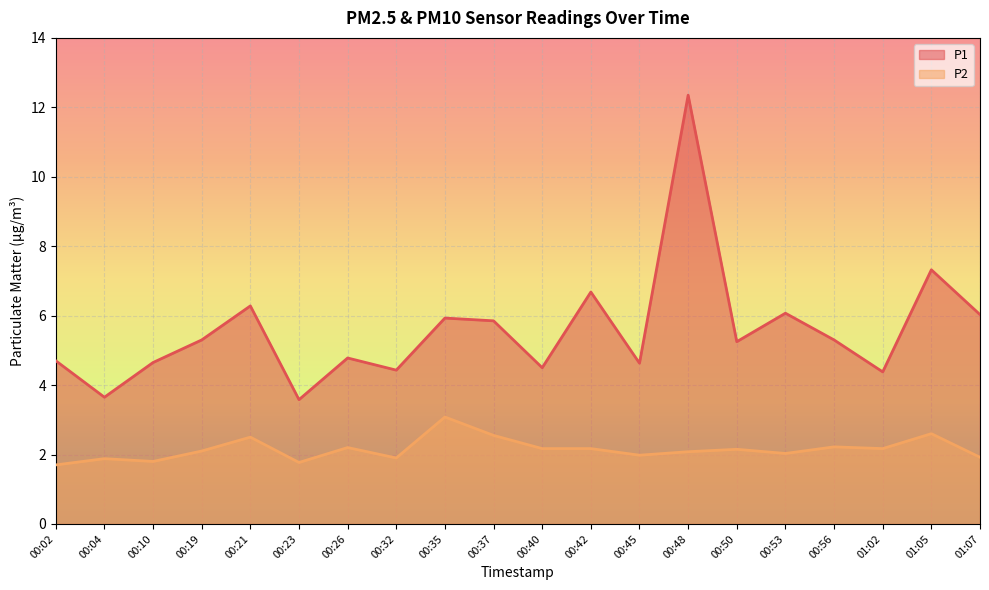

Does the chart display data point markers on the line(s)?

No